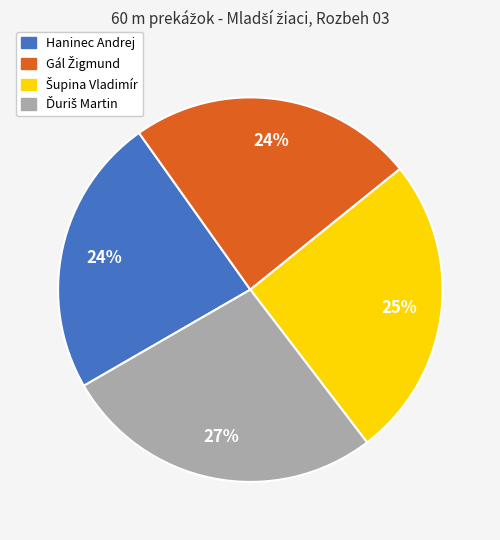

True or false: Haninec Andrej accounts for 17% of the total.

False